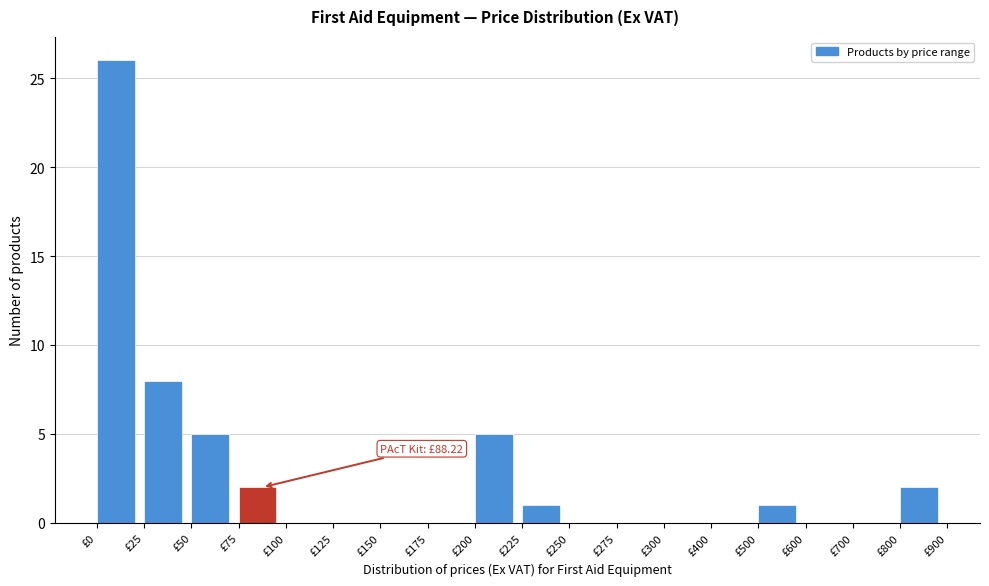

Reading left to right, list all the values displayed in this chart.

£0=26	£25=8	£50=5	£75=2	£100=0	£125=0	£150=0	£175=0	£200=5	£225=1	£250=0	£275=0	£300=0	£400=0	£500=1	£600=0	£700=0	£800=2